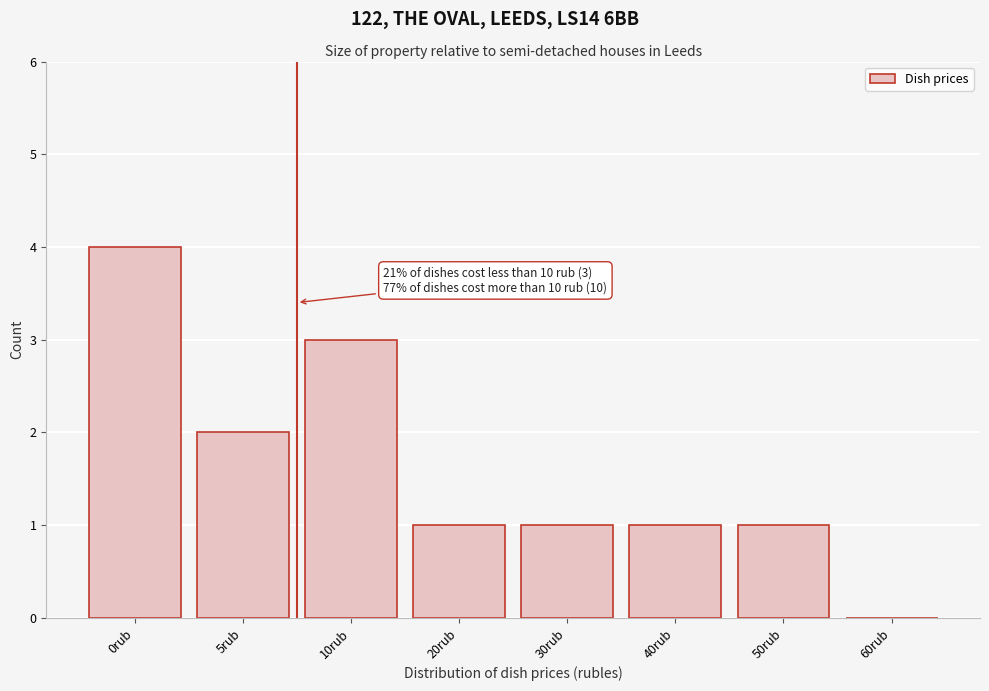

Reading right to left, extract all data points from this chart.

60rub=0	50rub=1	40rub=1	30rub=1	20rub=1	10rub=3	5rub=2	0rub=4